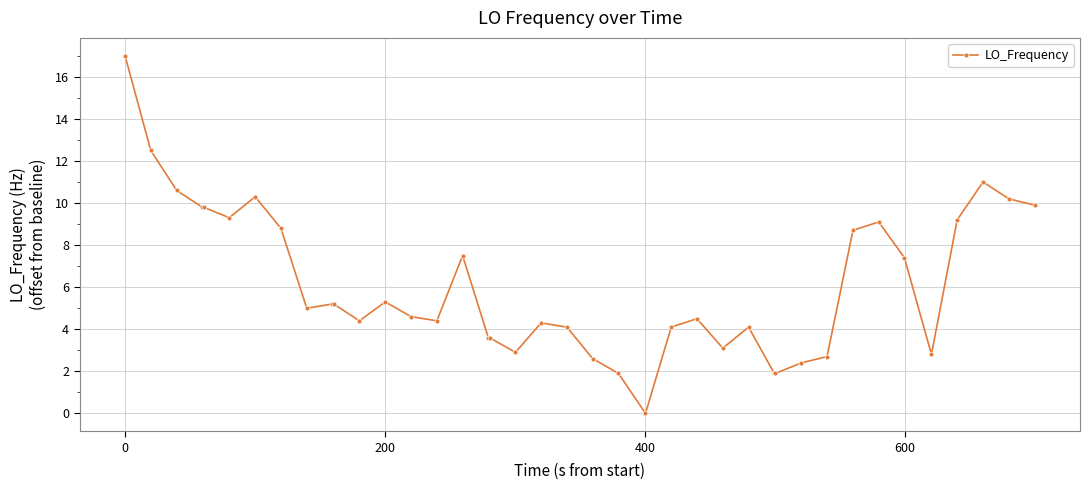

What is the maximum value shown in the chart?

17.0